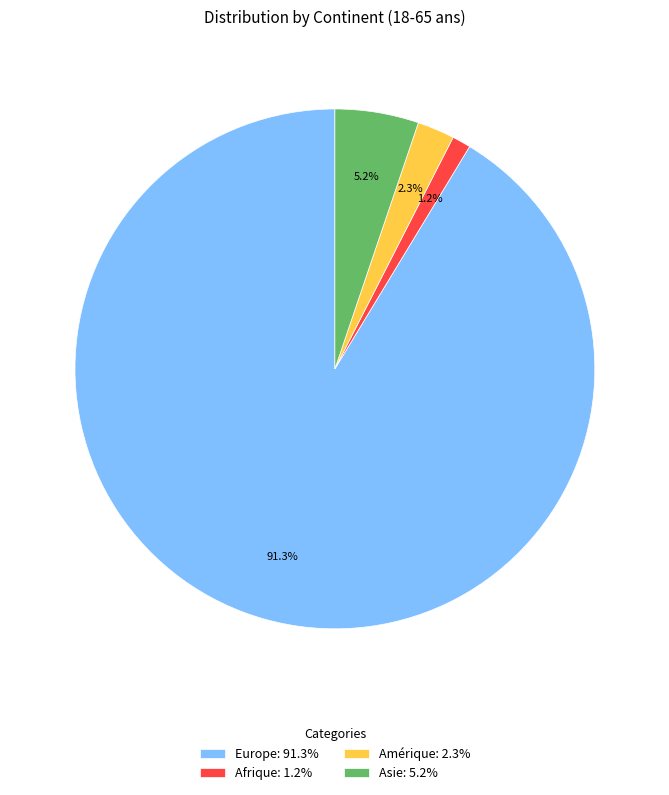

Which slice is the largest?

Europe: 91.3%